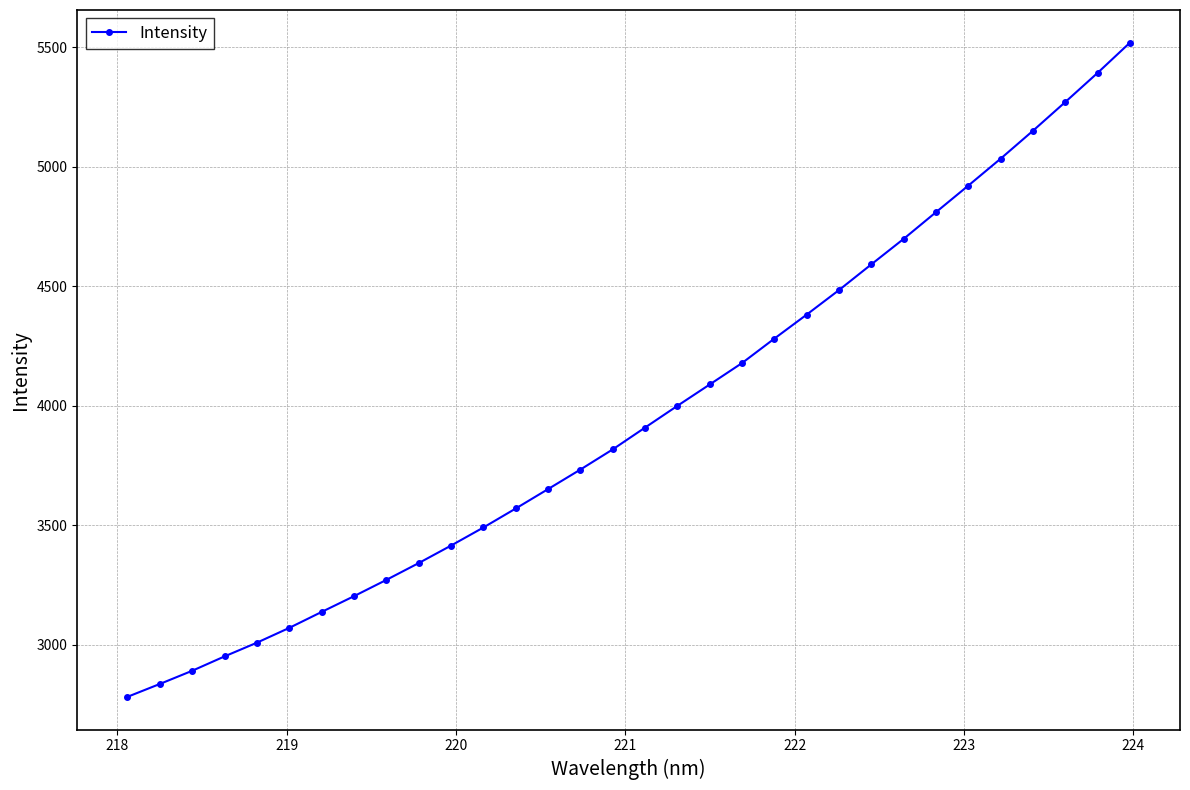

Reading right to left, what are all the values shown in this chart?

5518.7	5392.4	5270.5	5150.4	5033.7	4921.1	4809.9	4698.3	4591.7	4484.2	4381.5	4281.1	4178.8	4089.1	3999.7	3908.8	3817.5	3733.1	3651.3	3570.0	3490.6	3414.9	3341.6	3271.3	3203.2	3137.2	3070.5	3008.6	2951.2	2891.0	2835.8	2782.0